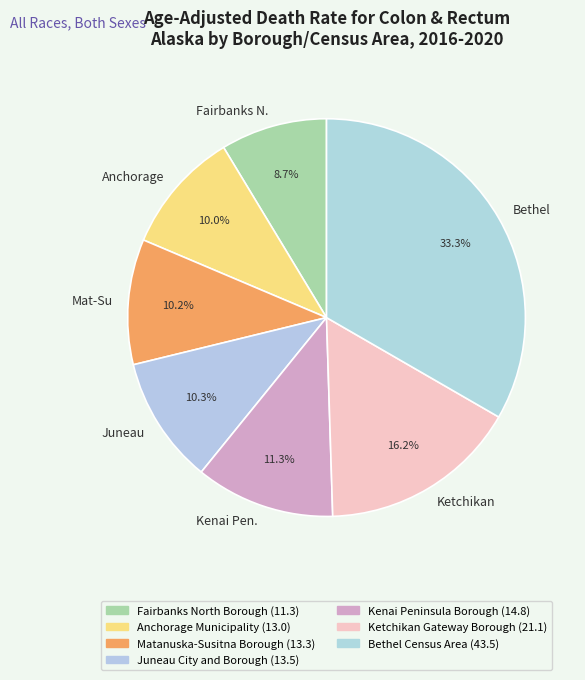

How many segments does this pie chart have?

7